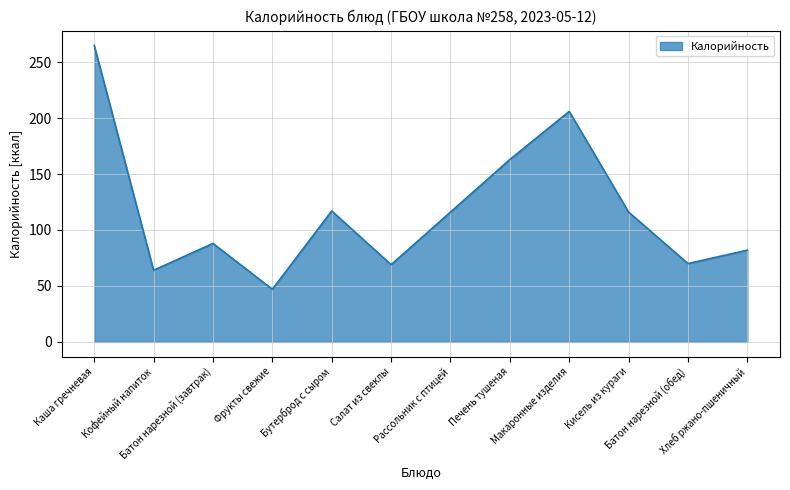

What is the greatest value displayed?

265